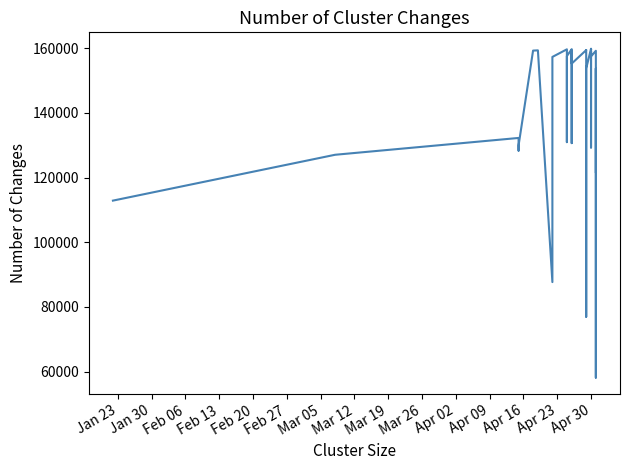

Count the number of data series in this chart.

1